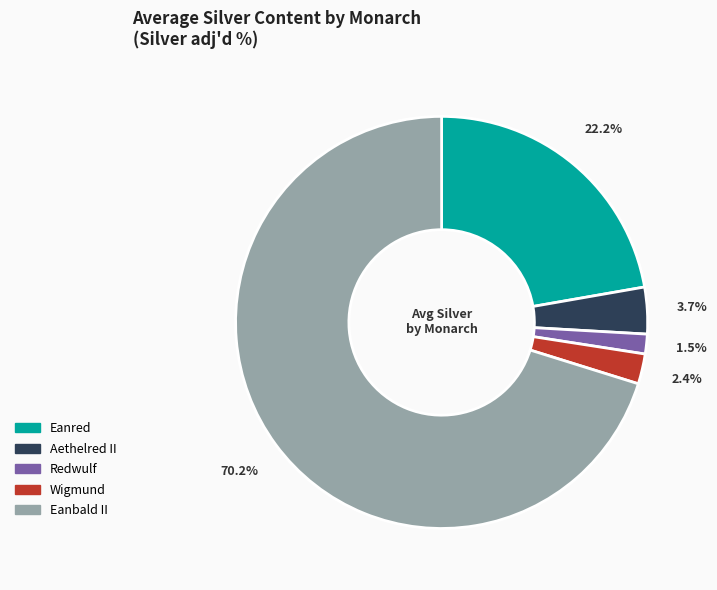

Is it true that Eanred is 40% of the pie?

False